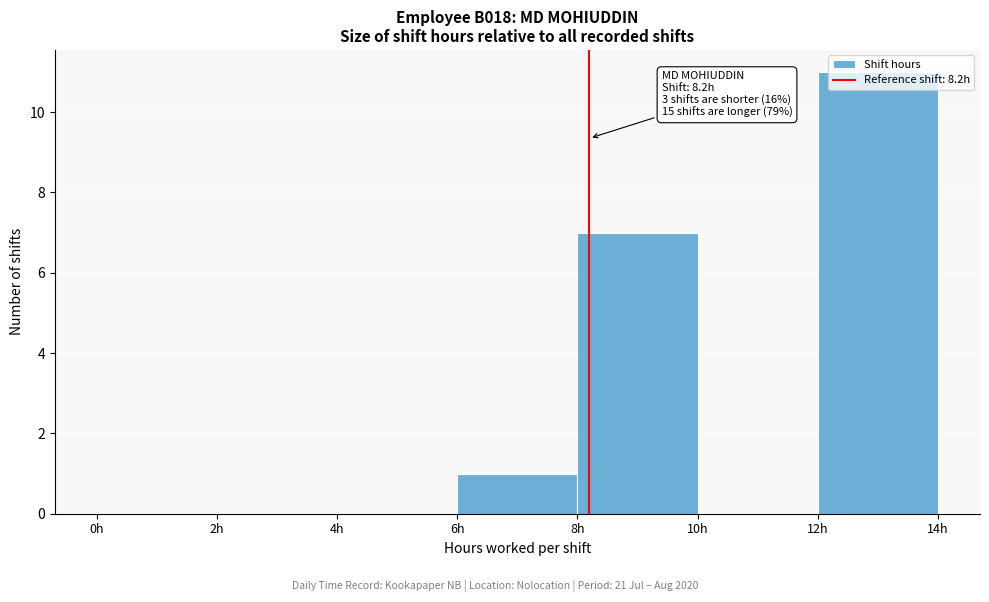

Over which range of the x-axis is the bar tallest?

12 to 14